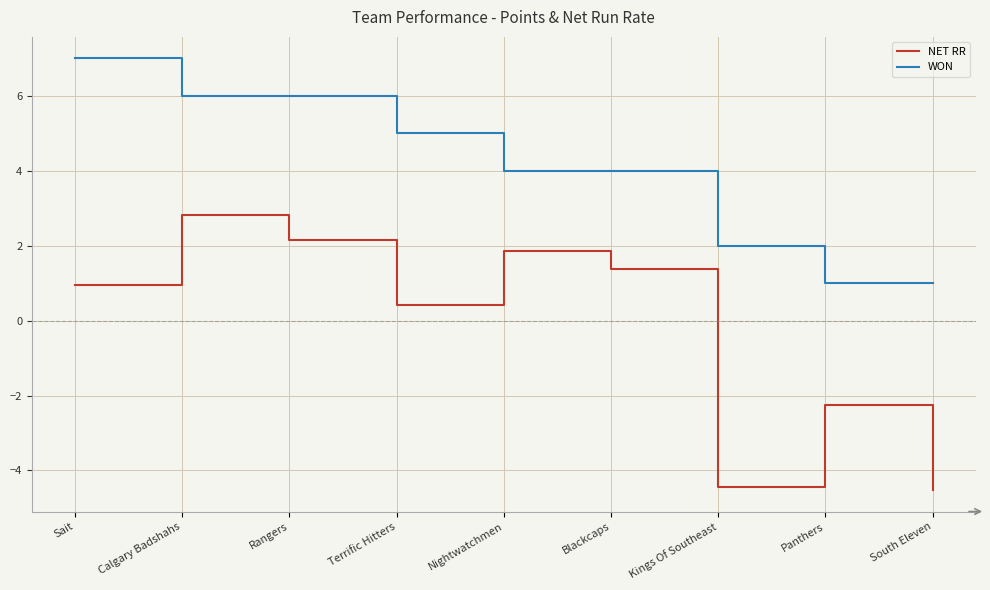

The value of WON at Nightwatchmen is 4.0. True or false?

True